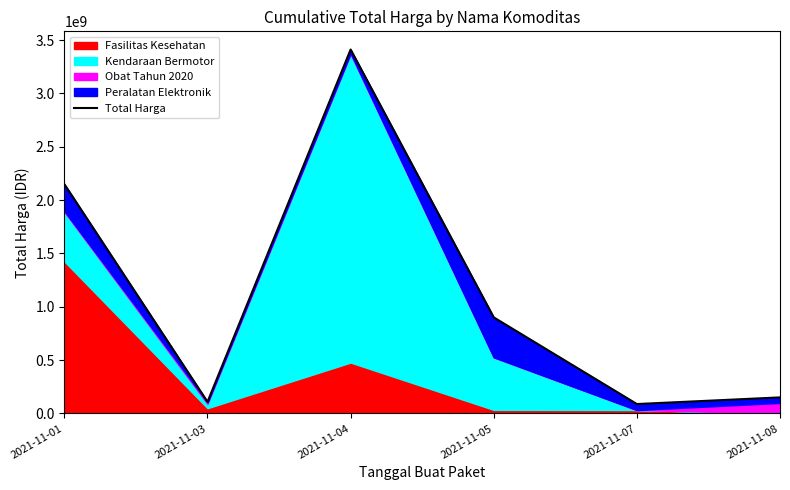

Where is the first local minimum?

2021-11-03